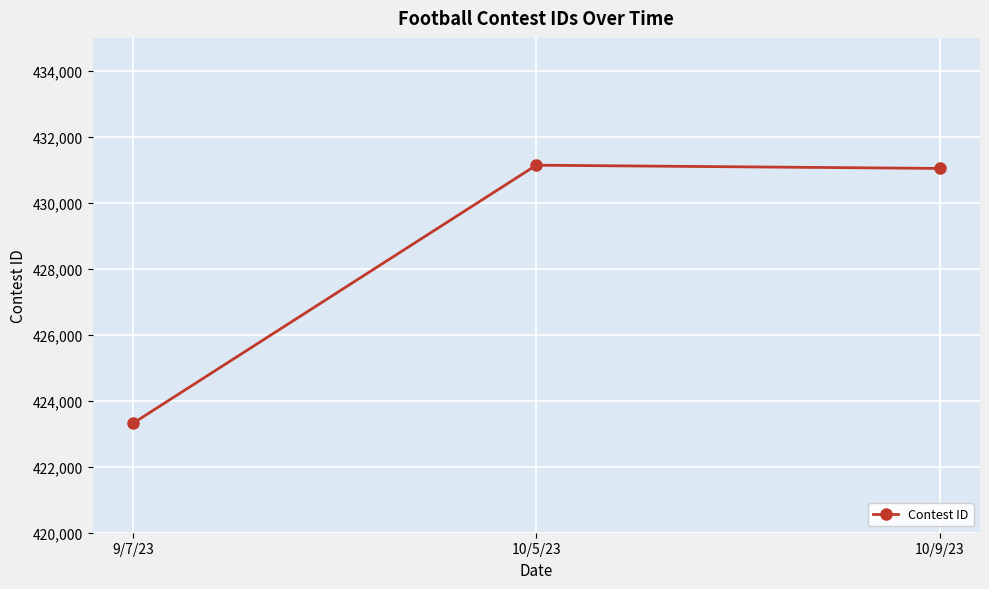

Read the value at 9/7/23.

423315